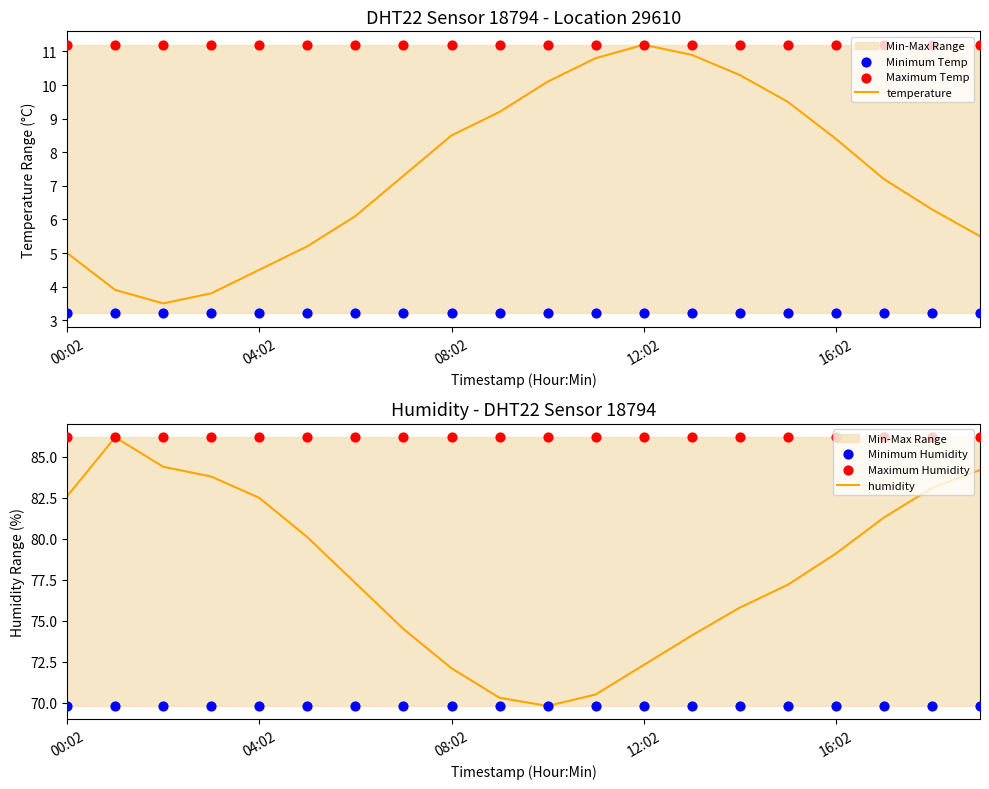

The value of temperature at 00:02 is 8.1. True or false?

False